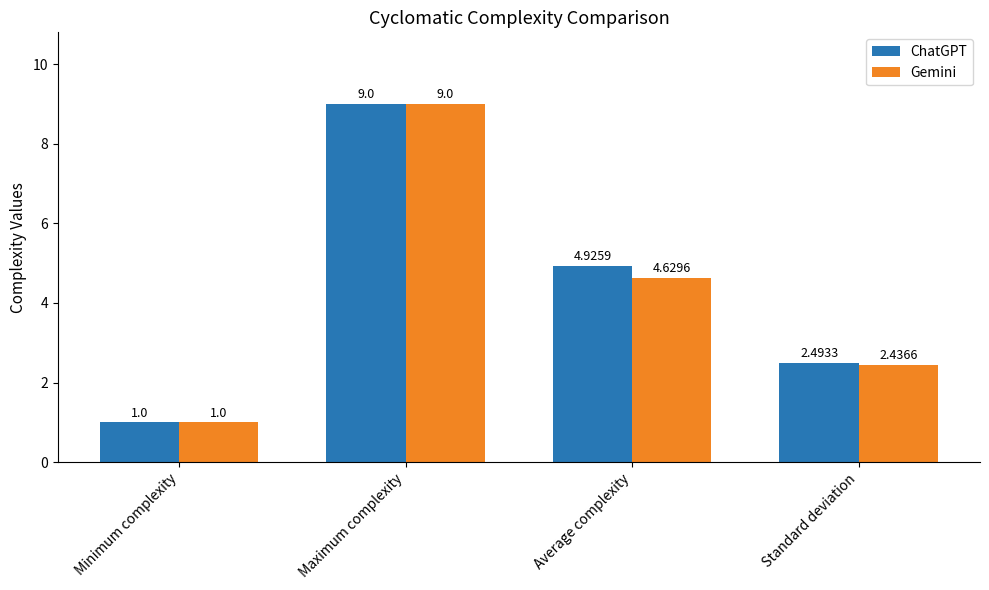

At which label is ChatGPT closest to 5?

Average complexity